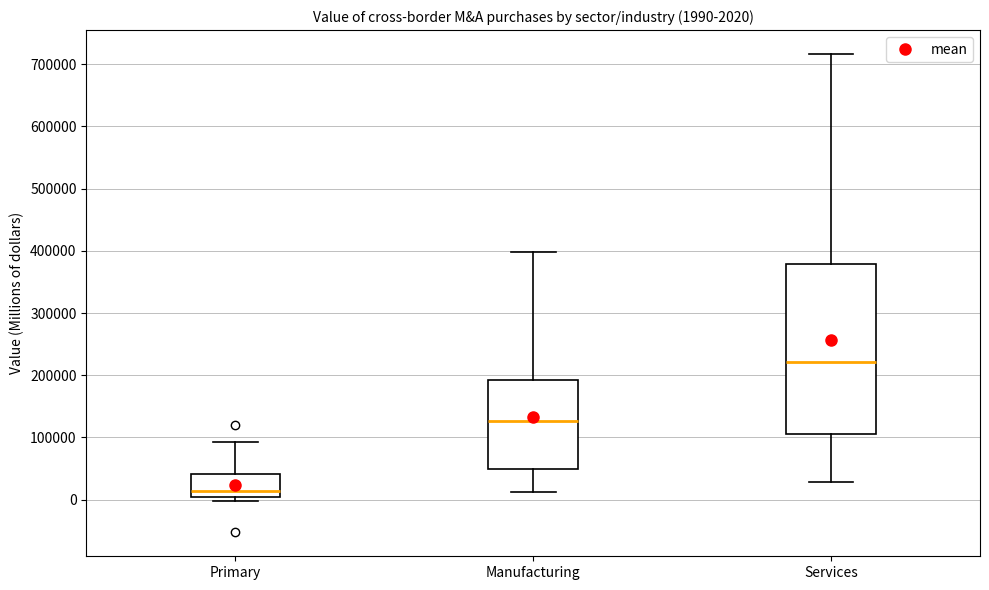

Comparing the boxes themselves (not the whiskers), which one is the tallest?

Services